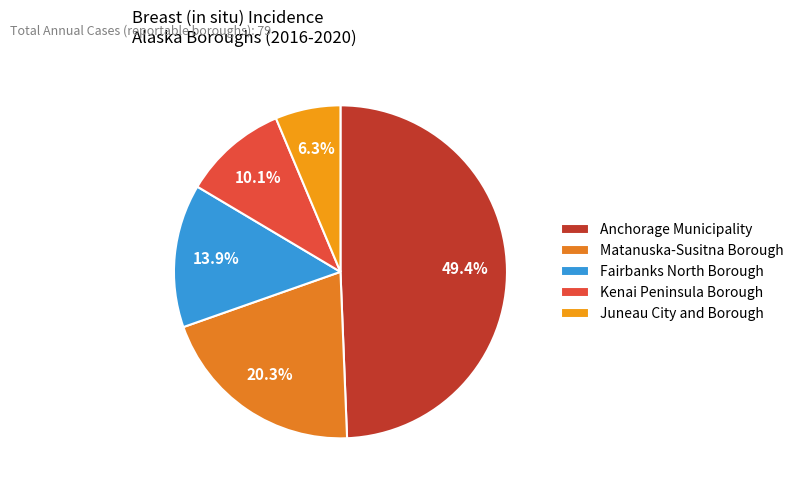

To the nearest percent, what portion does Anchorage Municipality represent?

49%